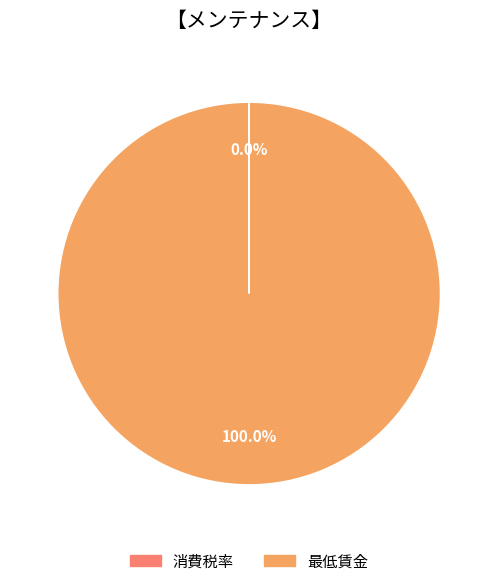

What percentage is the 最低賃金 slice, to the nearest percent?

100%